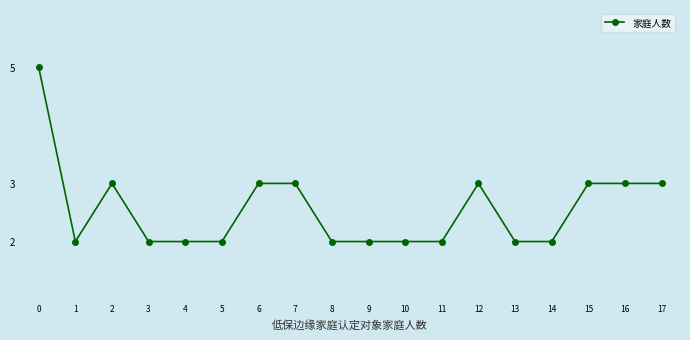

Does the chart have visible grid lines?

No